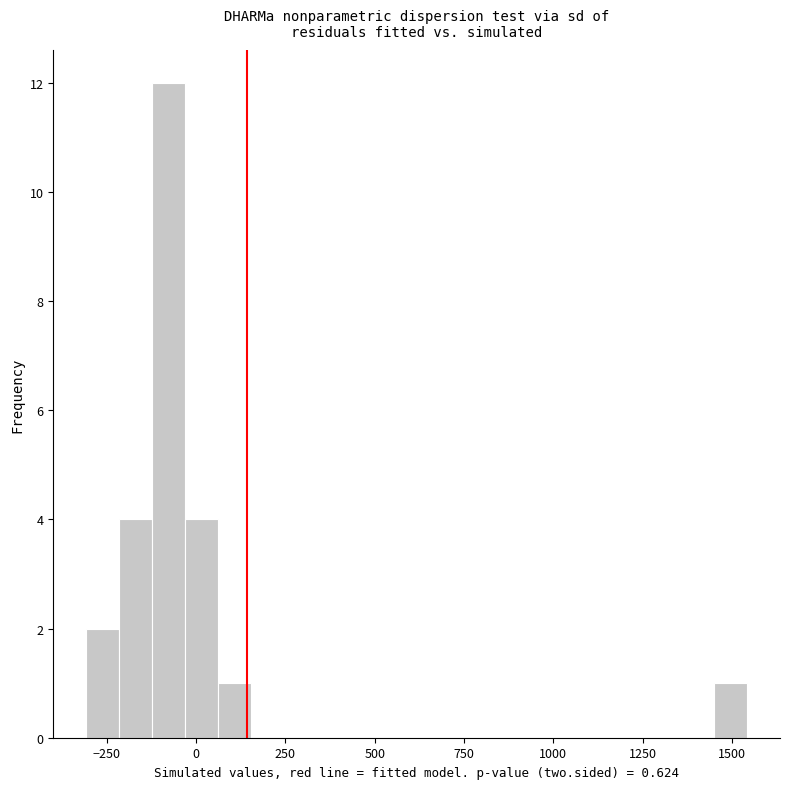

Around what value on the x-axis is the tallest bar? Give the approximate position of its centre, as read against the axis.

-100